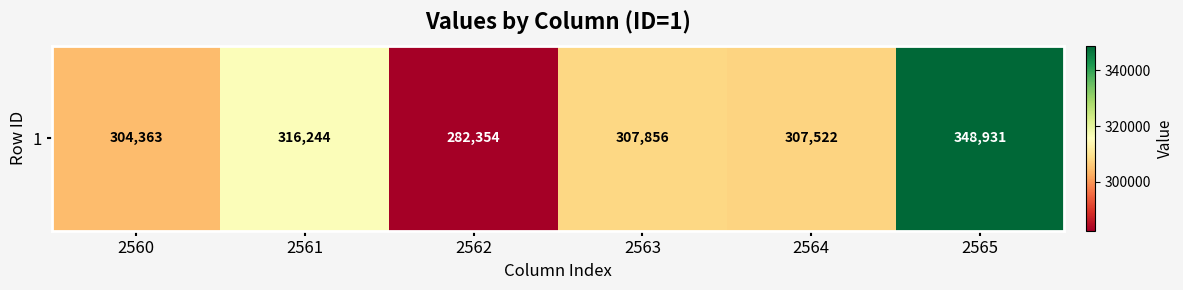

Which category has the lowest value across all series?

2562